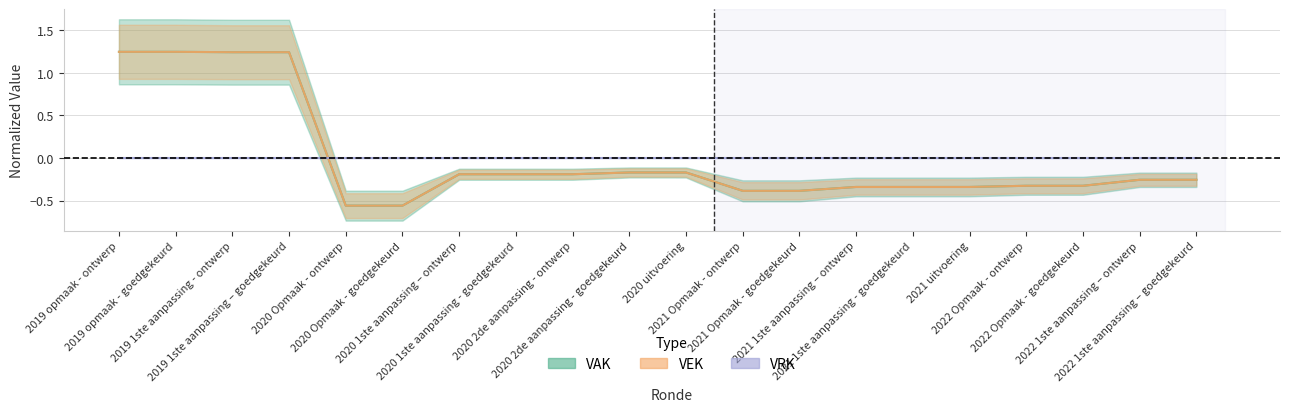

Rank the series at 2019 1ste aanpassing - ontwerp from lowest to highest value.

VAK, VEK